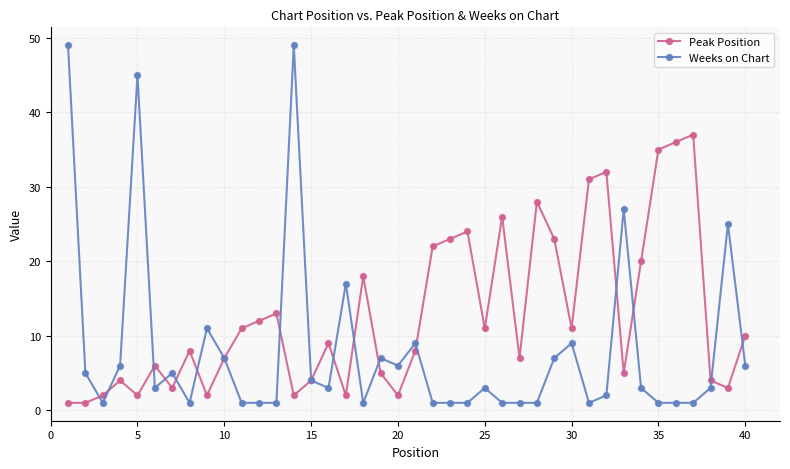

Rank the series by their maximum value, from highest to lowest.

Weeks on Chart, Peak Position